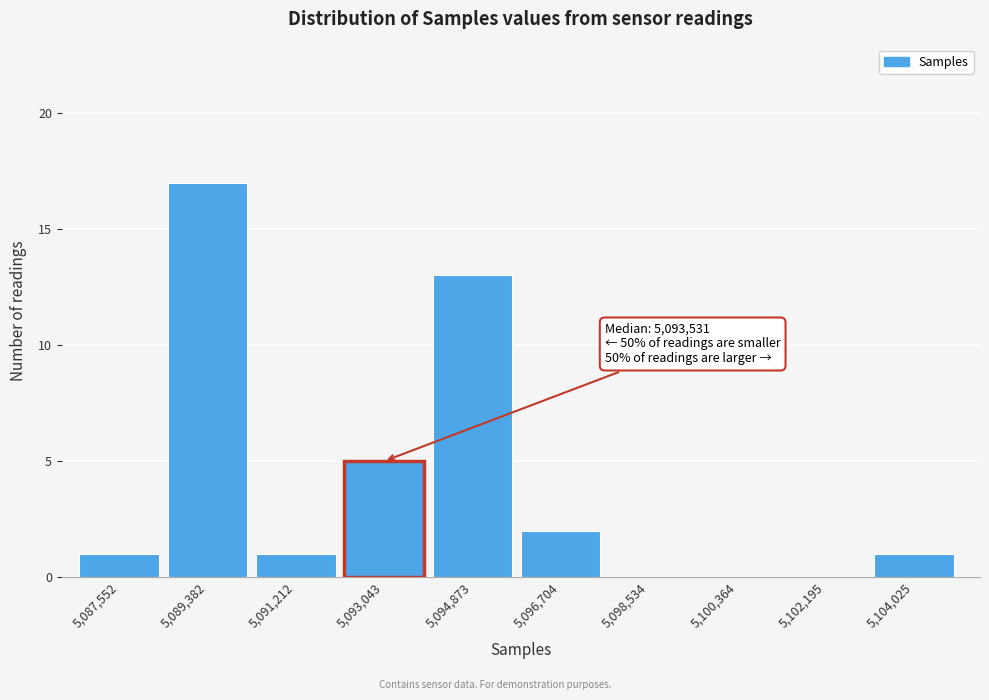

Reading right to left, list all the values displayed in this chart.

5,104,025=1	5,102,195=0	5,100,364=0	5,098,534=0	5,096,704=2	5,094,873=13	5,093,043=5	5,091,212=1	5,089,382=17	5,087,552=1